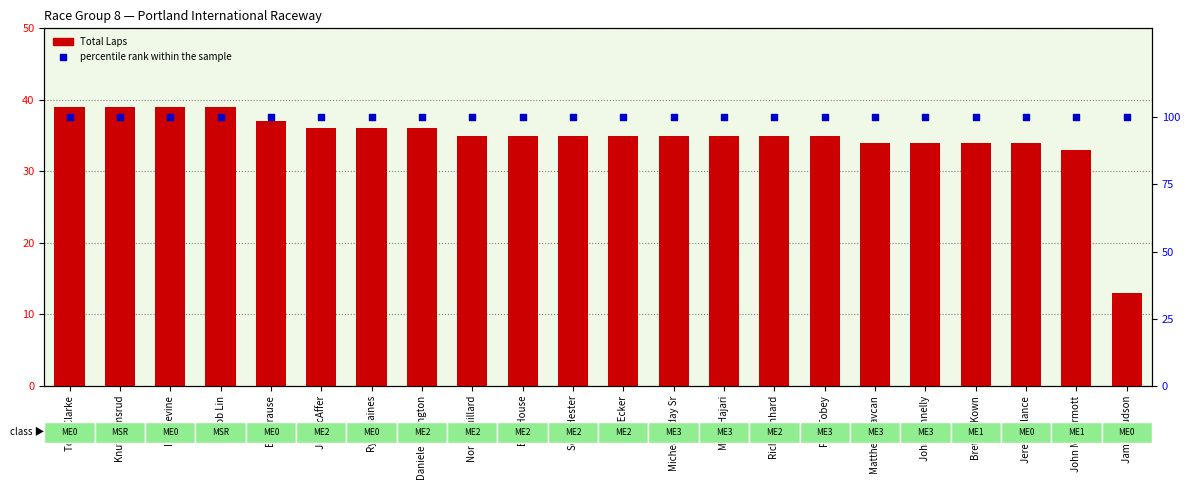

Which series has the largest total across all categories?

percentile rank within the sample